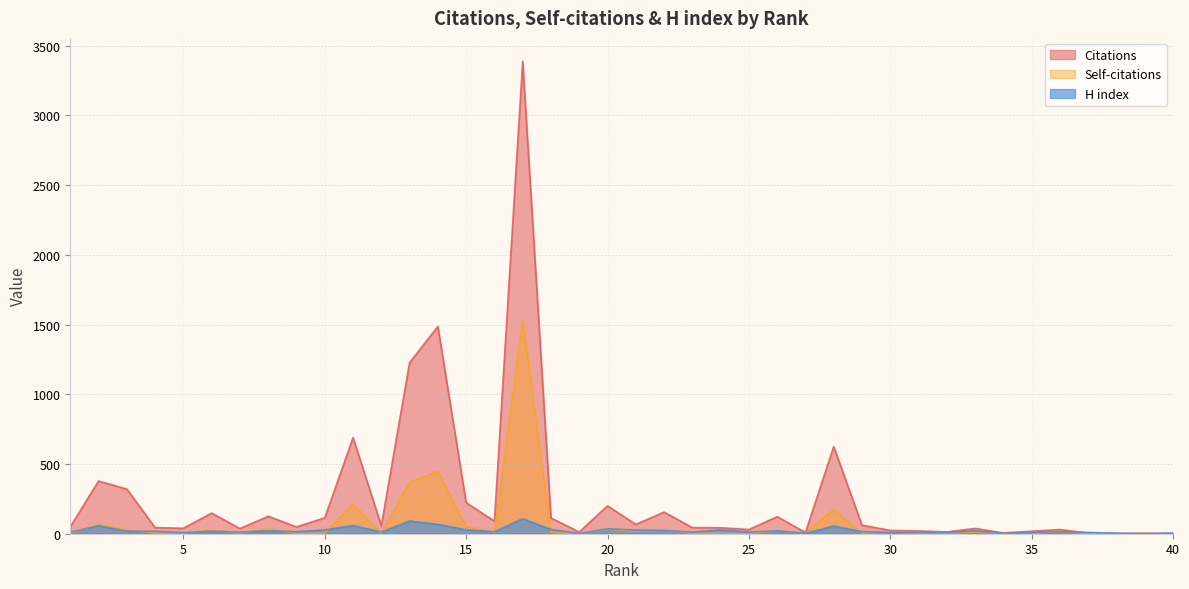

What are all the series names shown in the legend?

Citations, Self-citations, H index